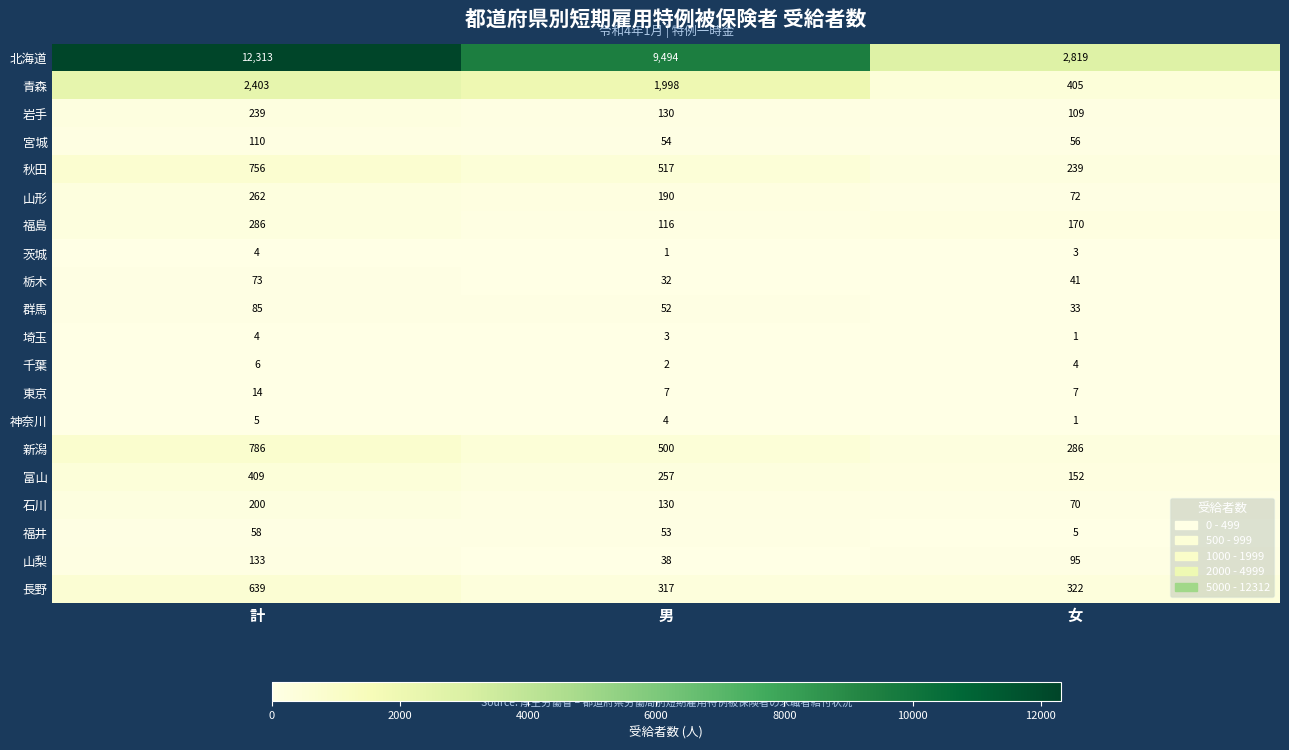

Which series changed the most between 男 and 女?

北海道